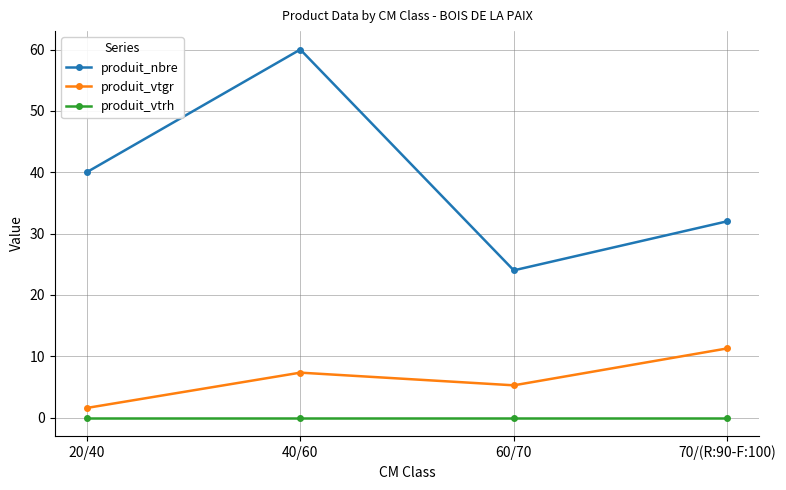

The value of produit_vtrh at 20/40 is 0.0. True or false?

True